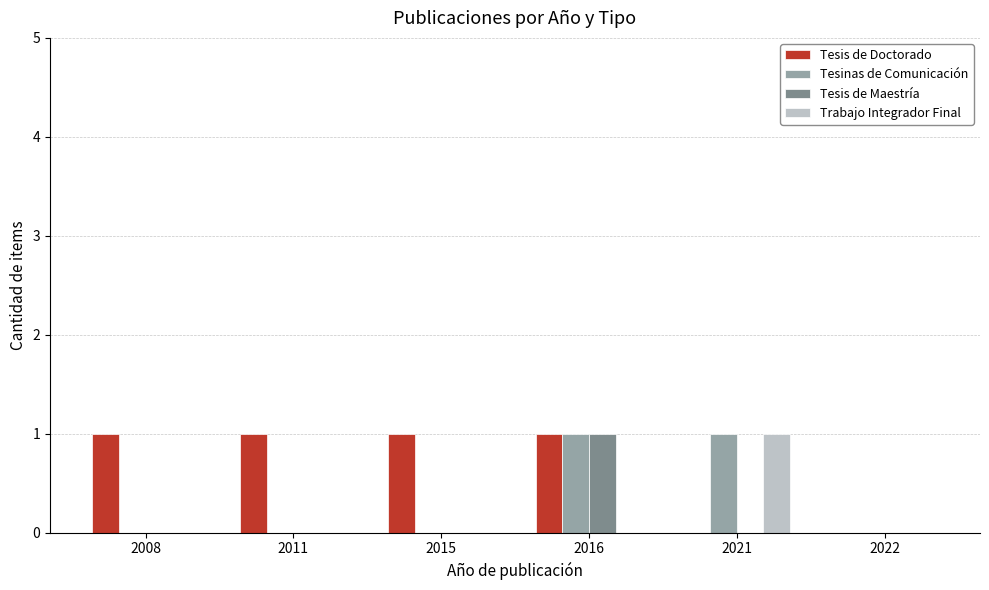

Is the value of Trabajo Integrador Final at 2021 greater than the value of Tesis de Maestría at 2015?

Yes